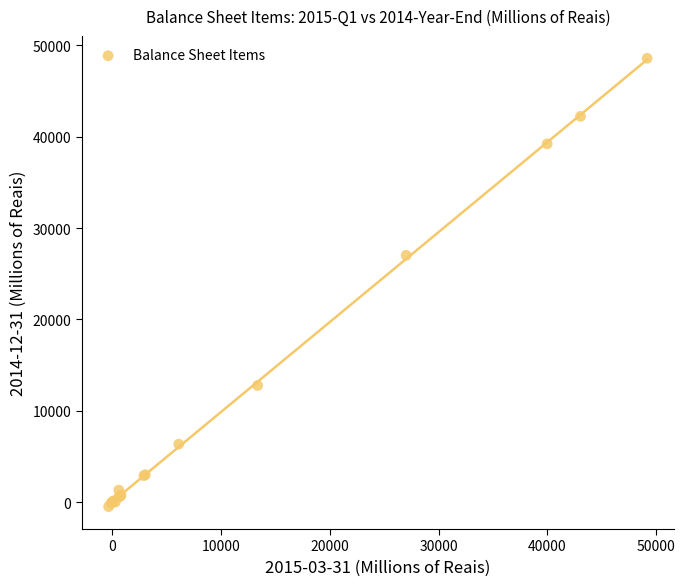

What Y value in the scatter plot is closest to 24054?

27025